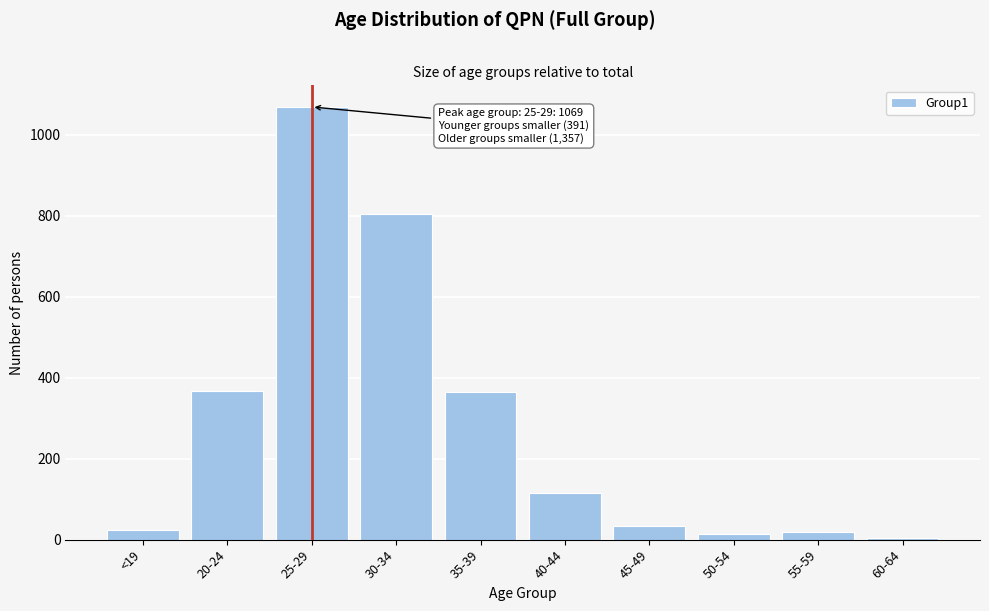

What is the ratio of the value at 30-34 to the value at <19?

33.5